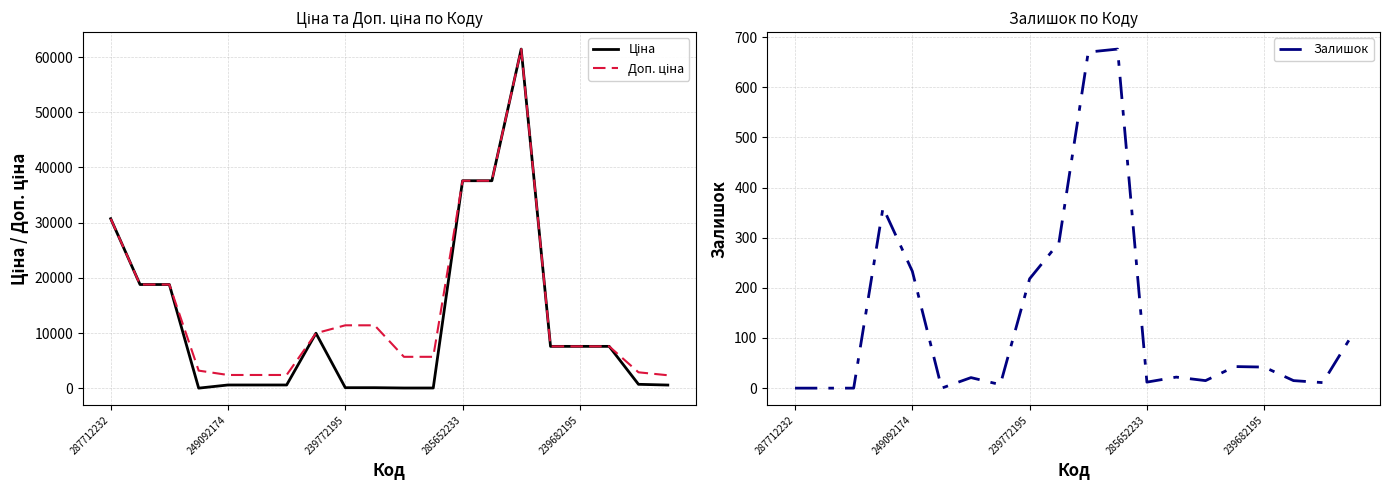

Is it true that Ціна equals 15102.2 at 287712232?

False